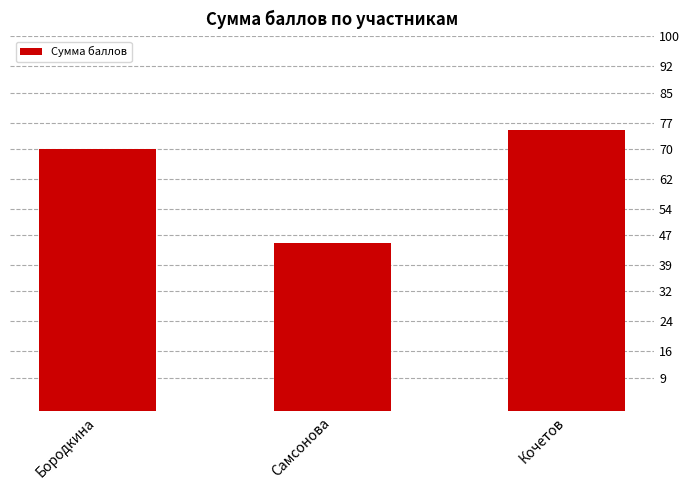

Reading left to right, what are all the values shown in this chart?

70	45	75